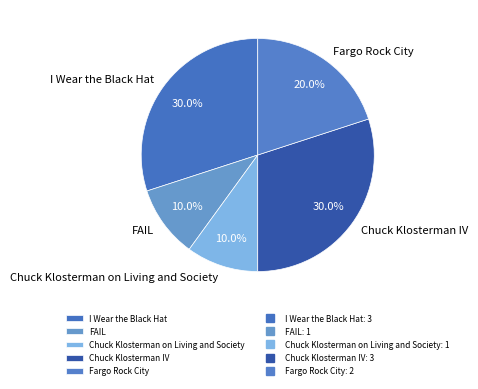

Is there a majority slice in this chart?

No